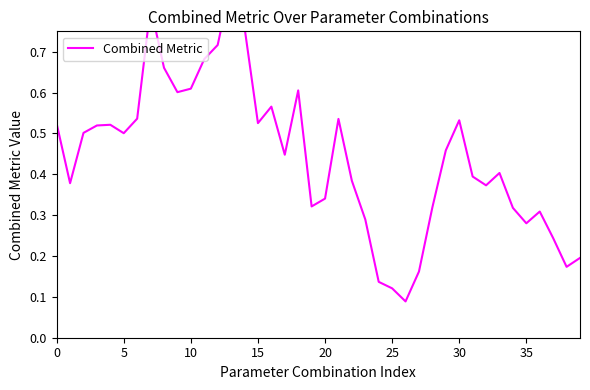

What value does the data have at 25?

0.1